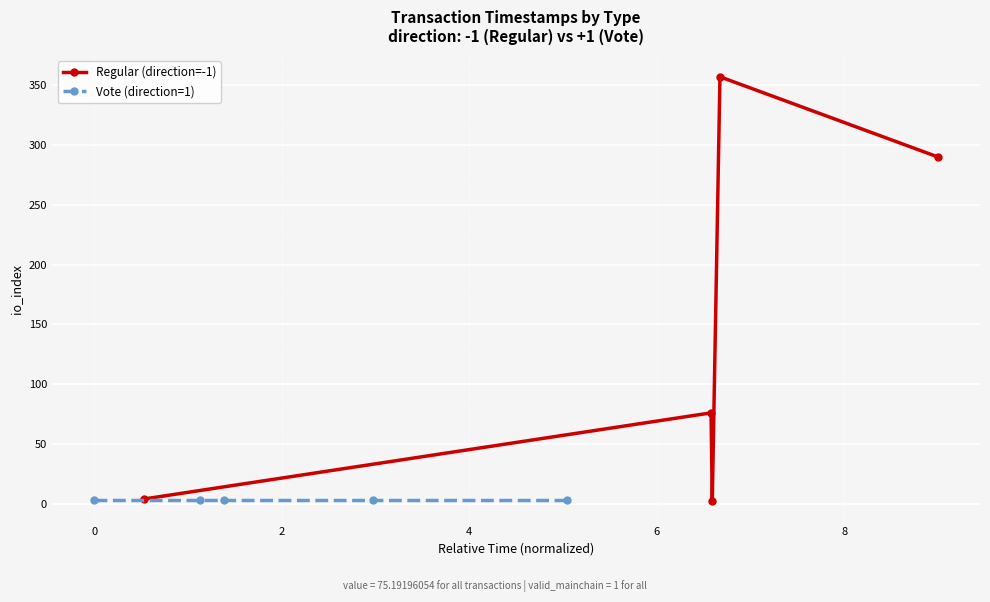

How many intersections are there between Regular (direction=-1) and Vote (direction=1)?

2